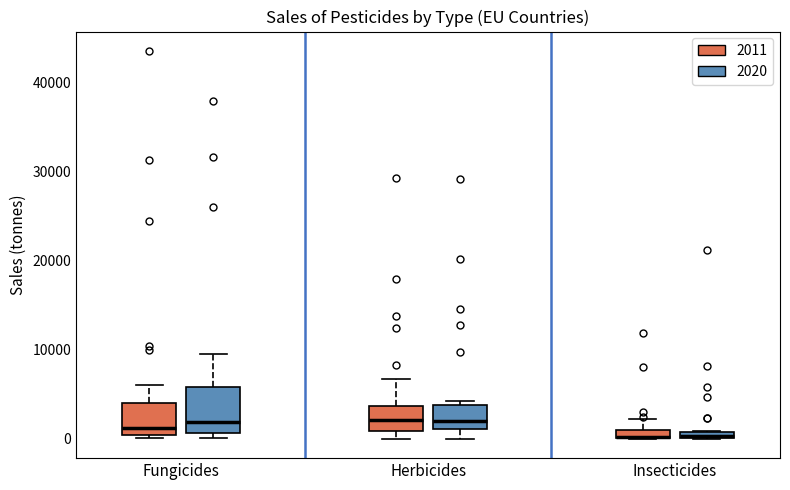

Which box is the tallest, from its lower edge to its upper edge?

Fungicides (2020)